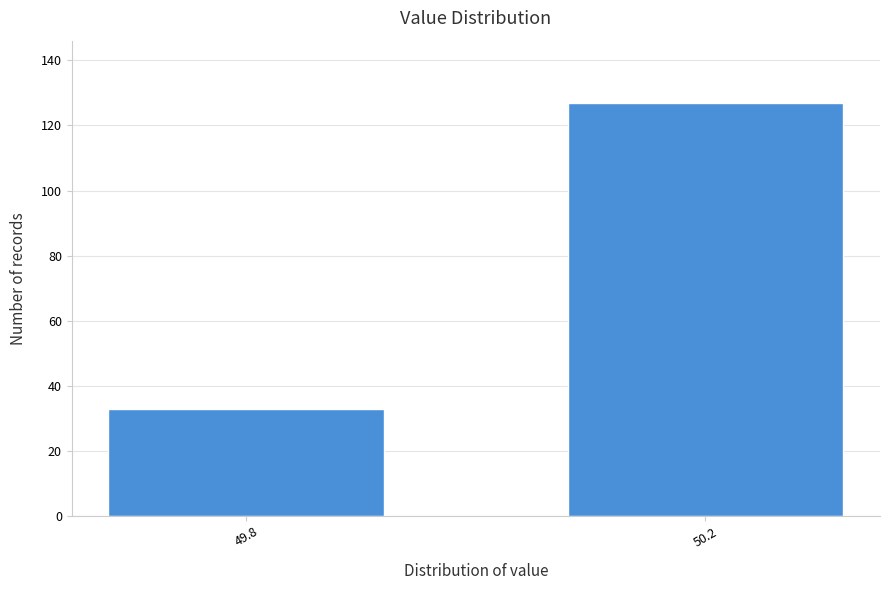

Reading left to right, extract all data points from this chart.

49.8=33	50.2=127